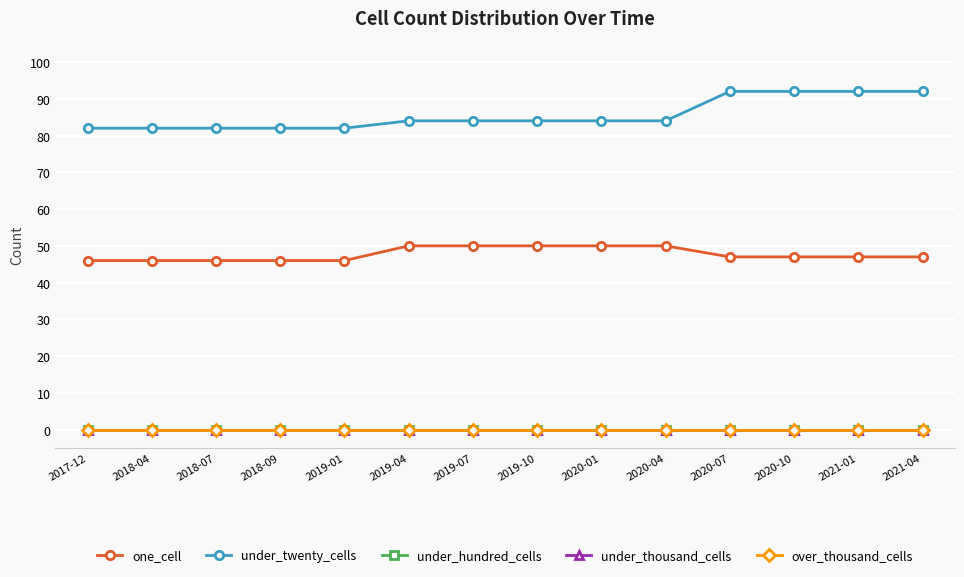

What is the label of the 4th point from the left?

2018-09